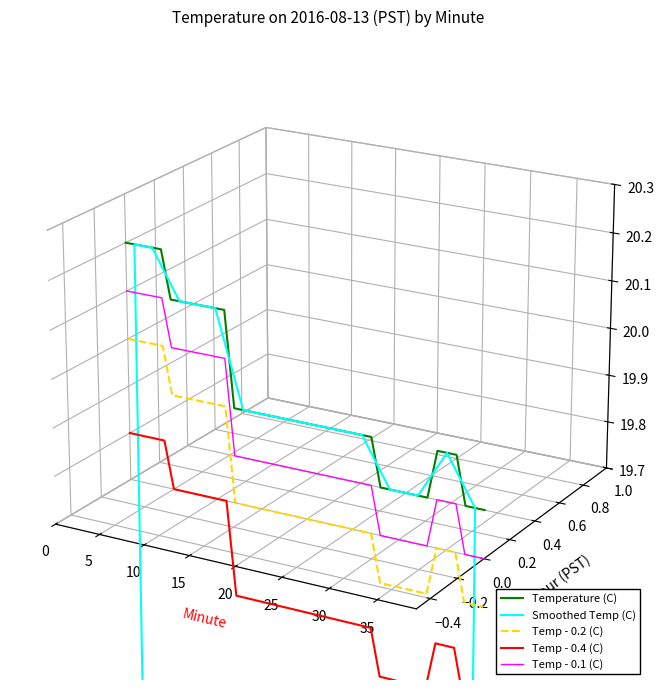

True or false: Smoothed Temp (C) has a value of 0.0 at 10.

False